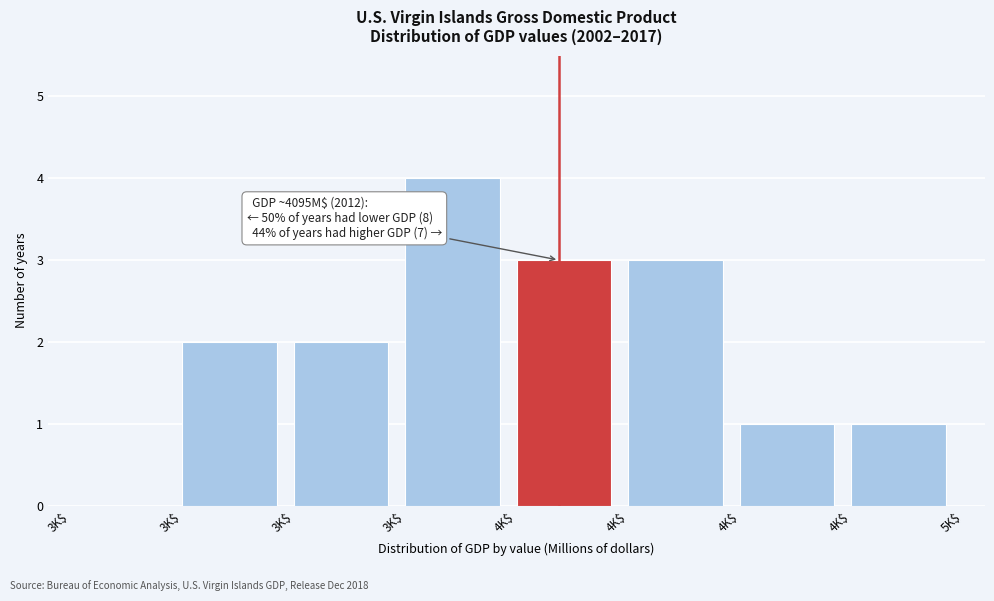

Count the number of data series in this chart.

1